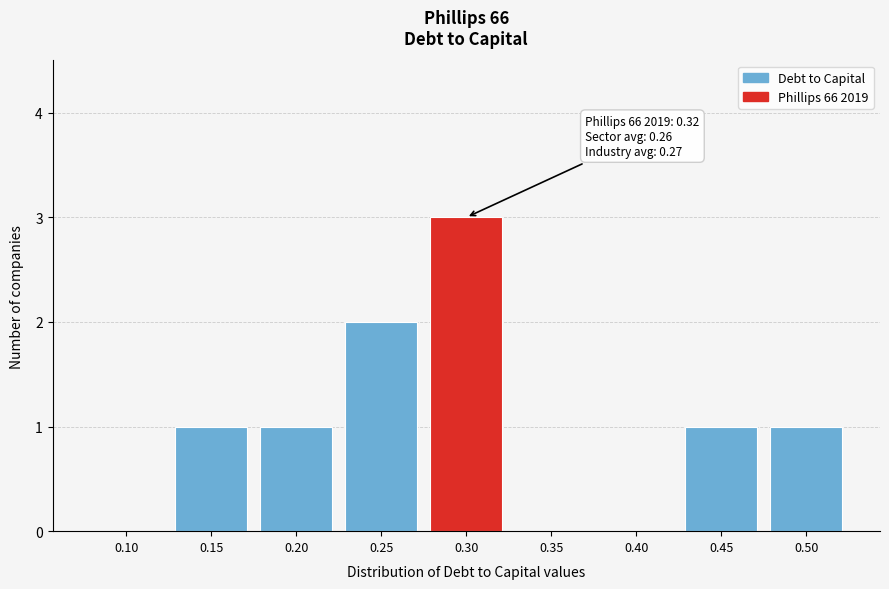

Reading right to left, what are all the values shown in this chart?

0.50=1	0.45=1	0.40=0	0.35=0	0.30=3	0.25=2	0.20=1	0.15=1	0.10=0